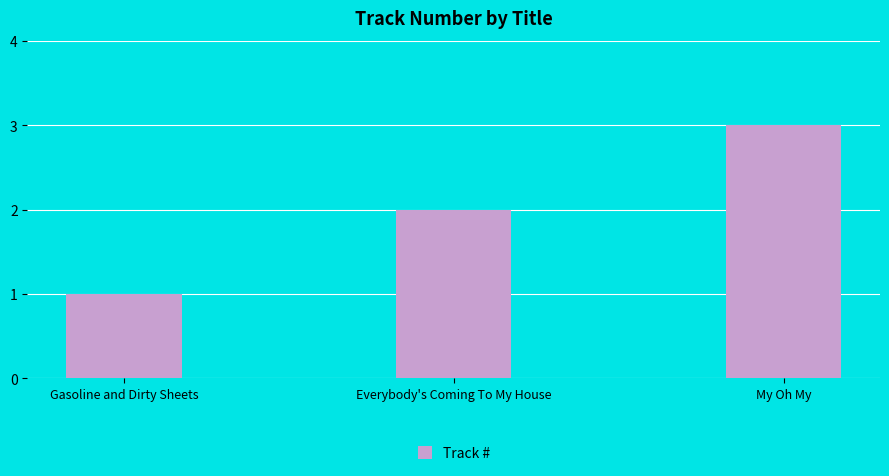

Are the bars grouped side by side (vs. stacked)?

No